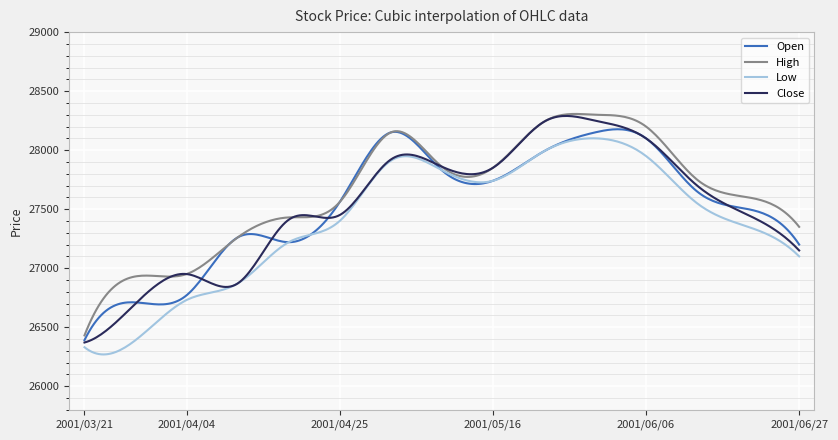

What is the minimum value for Open?

26390.0